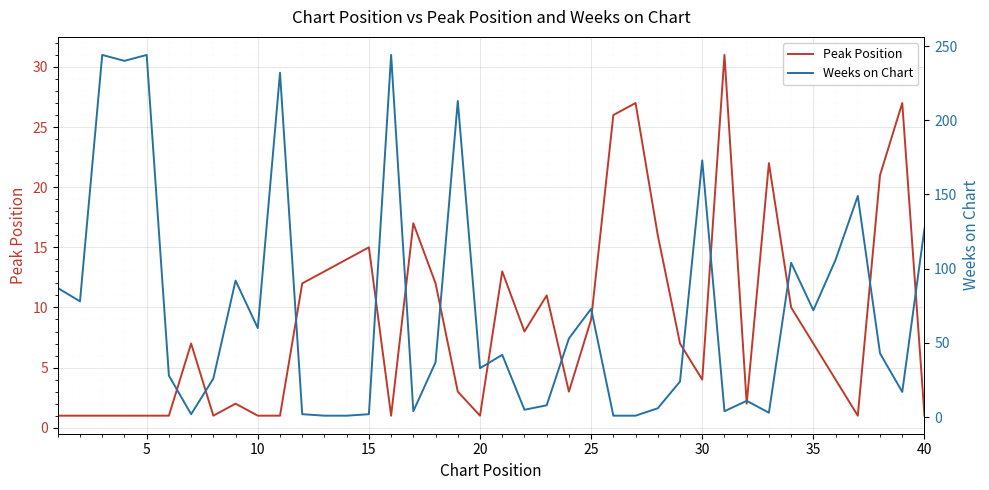

What is the highest value of the Peak Position series?

31